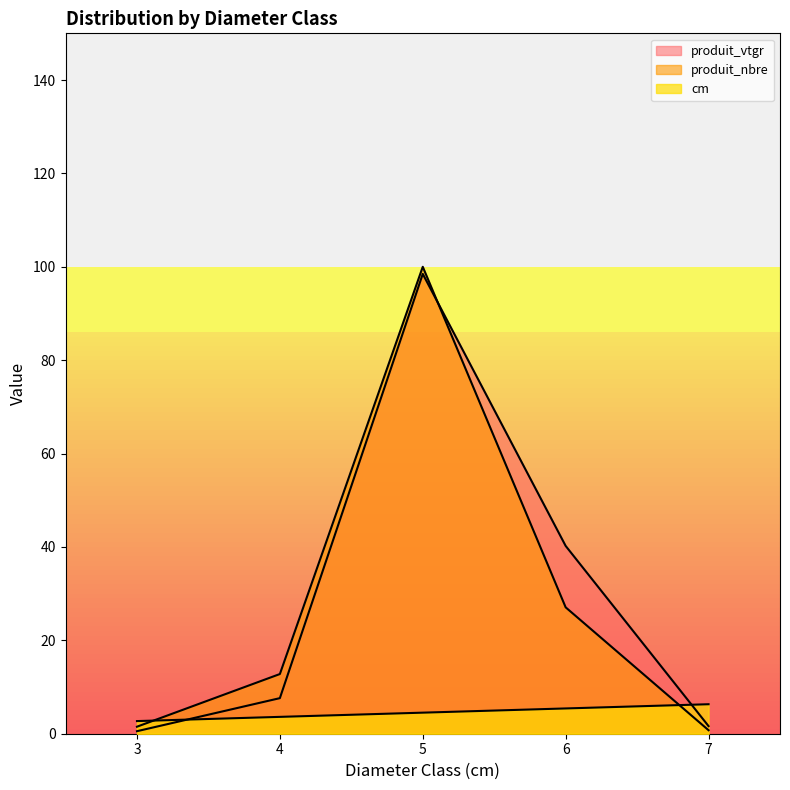

How many data points does each series have?

5